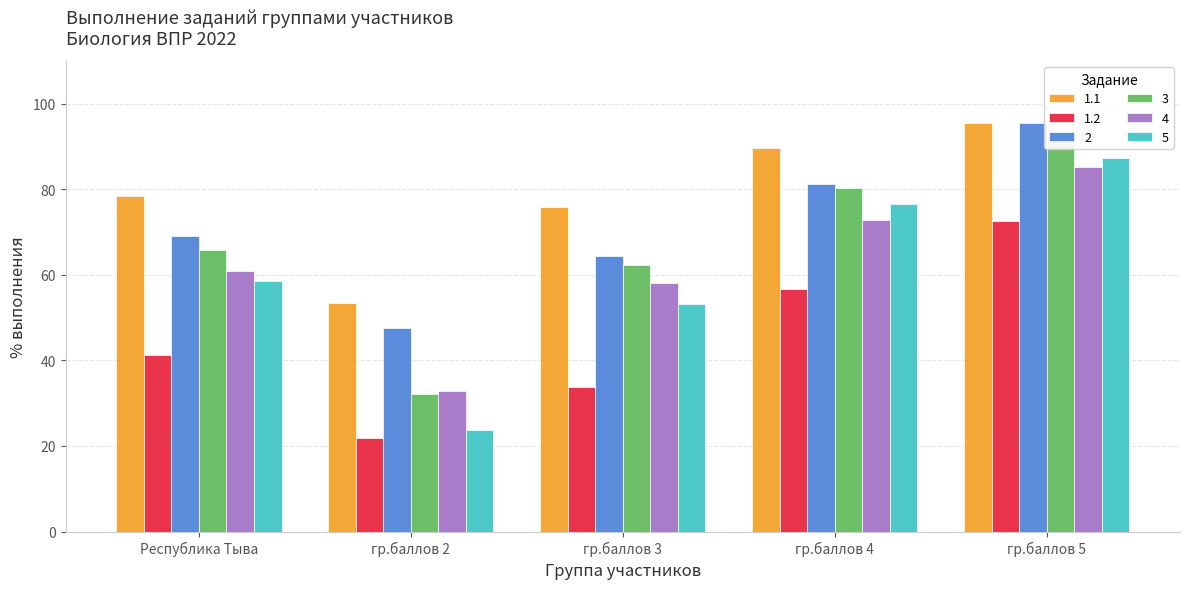

Between гр.баллов 3 and гр.баллов 4, which is larger?

гр.баллов 4